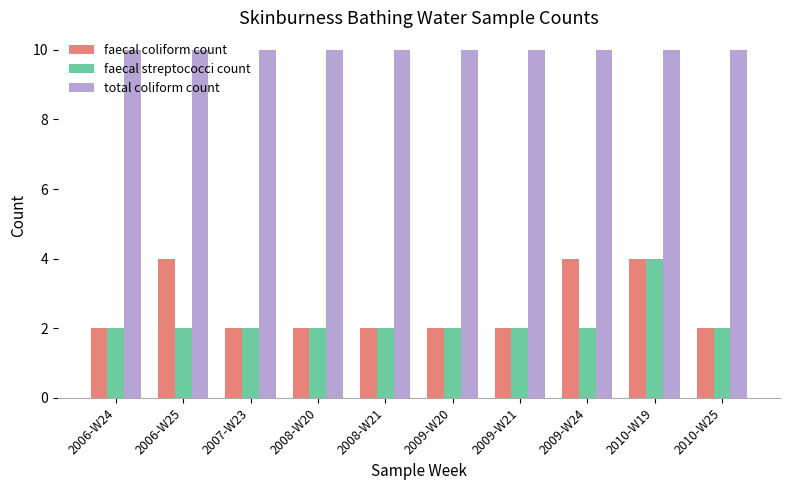

What is the highest value of the total coliform count series?

10